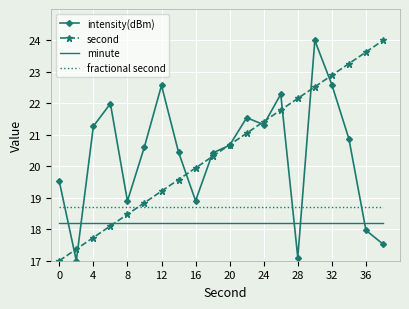

What is the difference between the maximum and minimum values in the intensity(dBm) series?

7.0